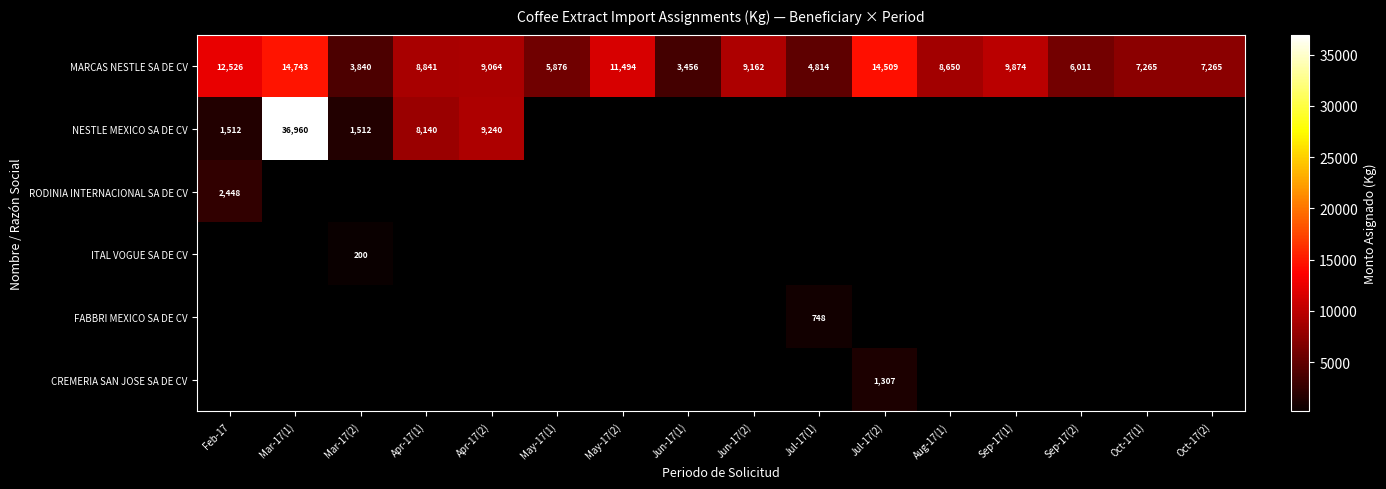

At which label is MARCAS NESTLE SA DE CV closest to 9099?

Apr-17(2)